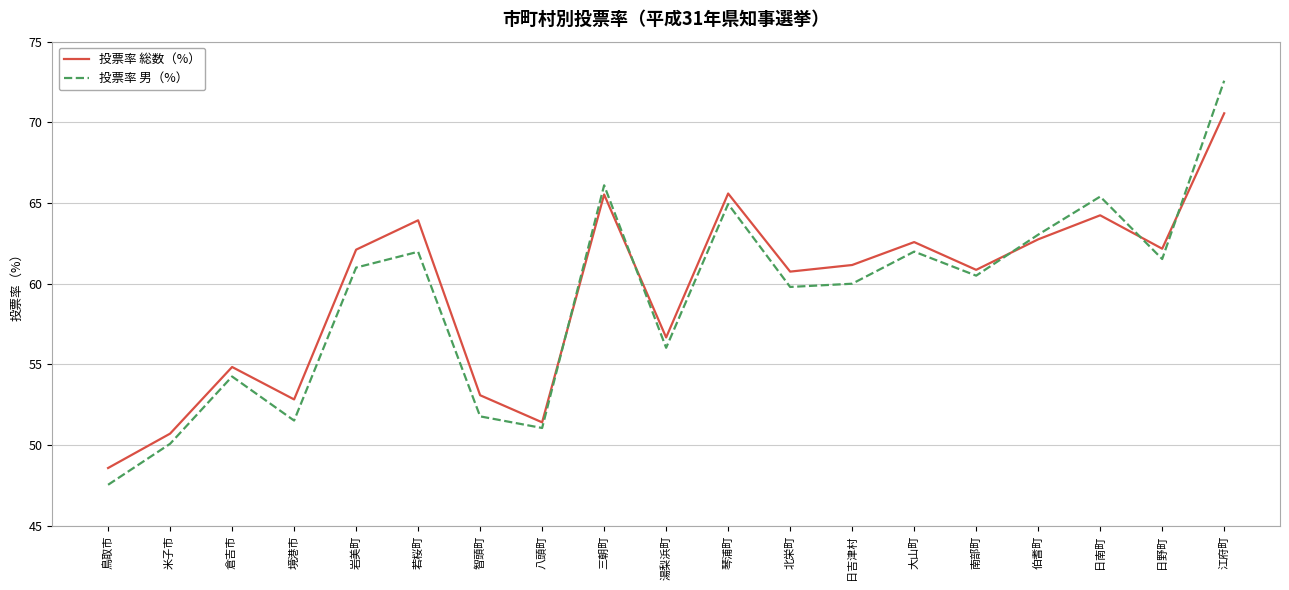

Is the value of 投票率 総数（%） at 伯耆町 greater than the value of 投票率 男（%） at 日吉津村?

Yes